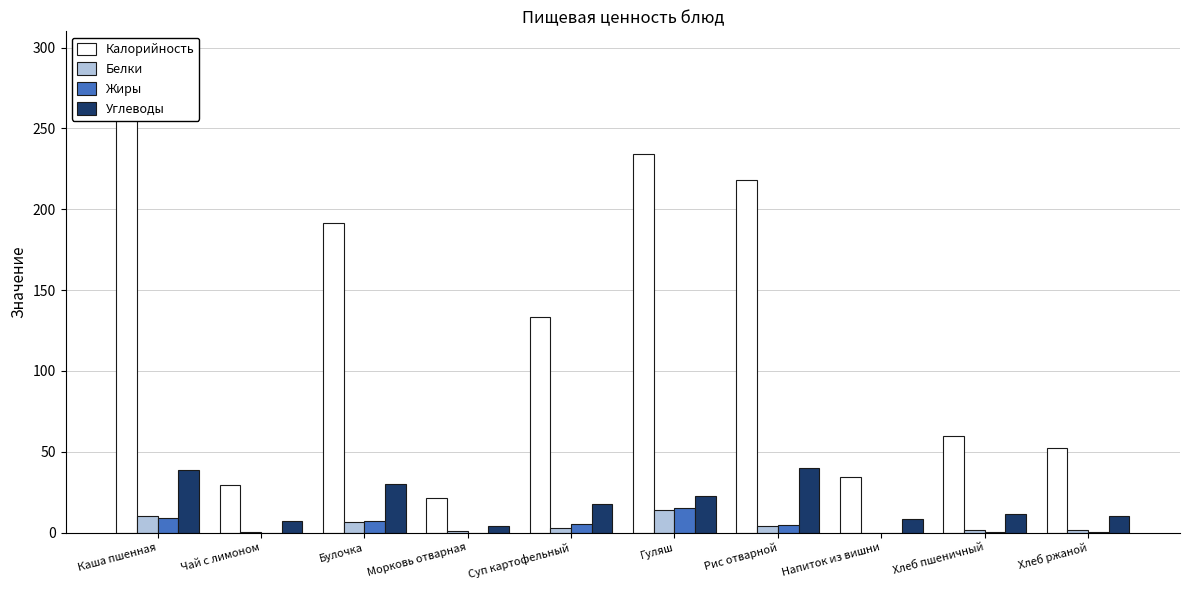

Count the number of data series in this chart.

4